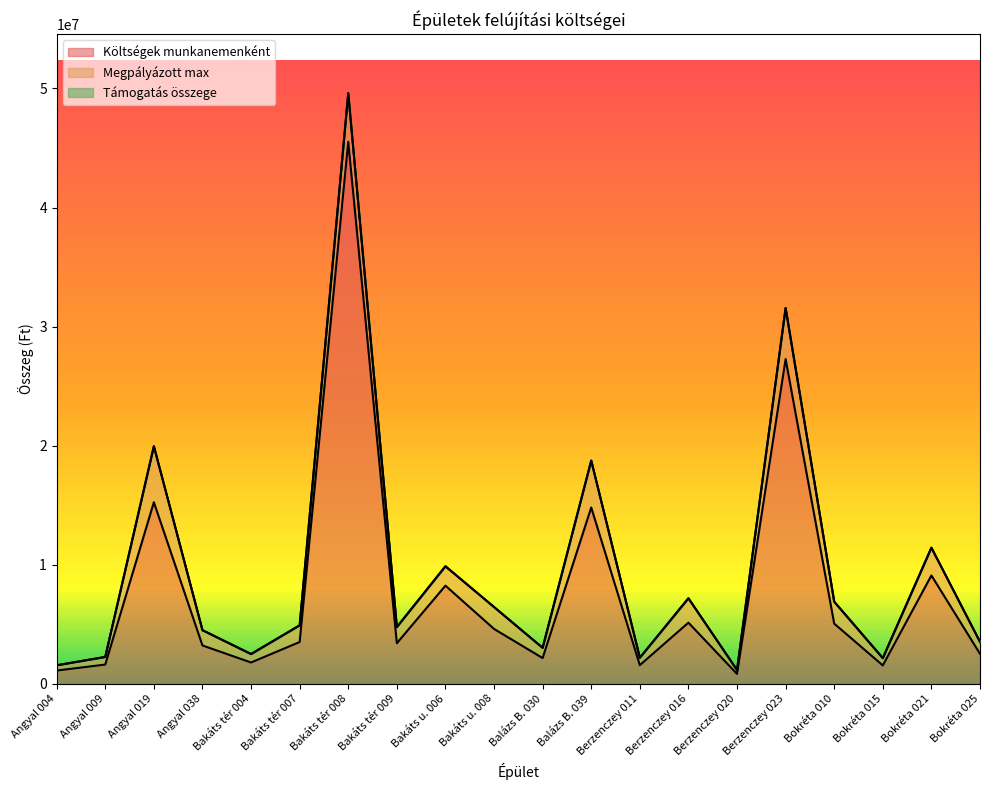

What is the value of the Megpályázott max point at the 5th from the left?

711200